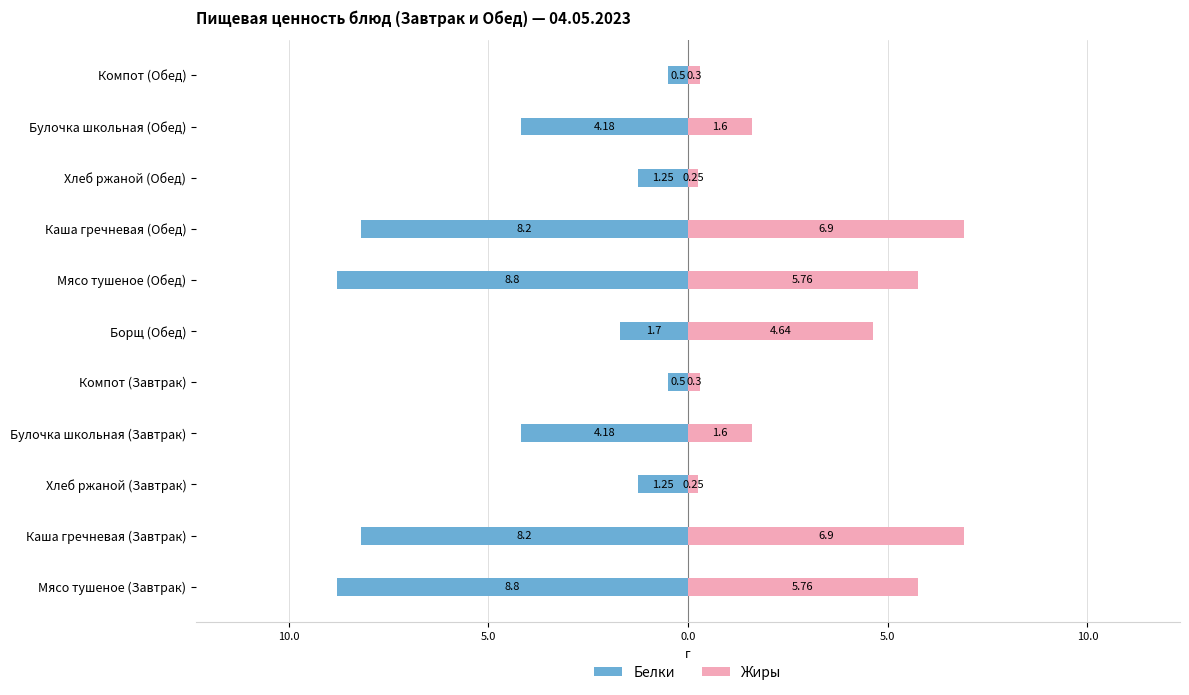

What is the difference between the maximum and minimum values in the Жиры series?

6.7